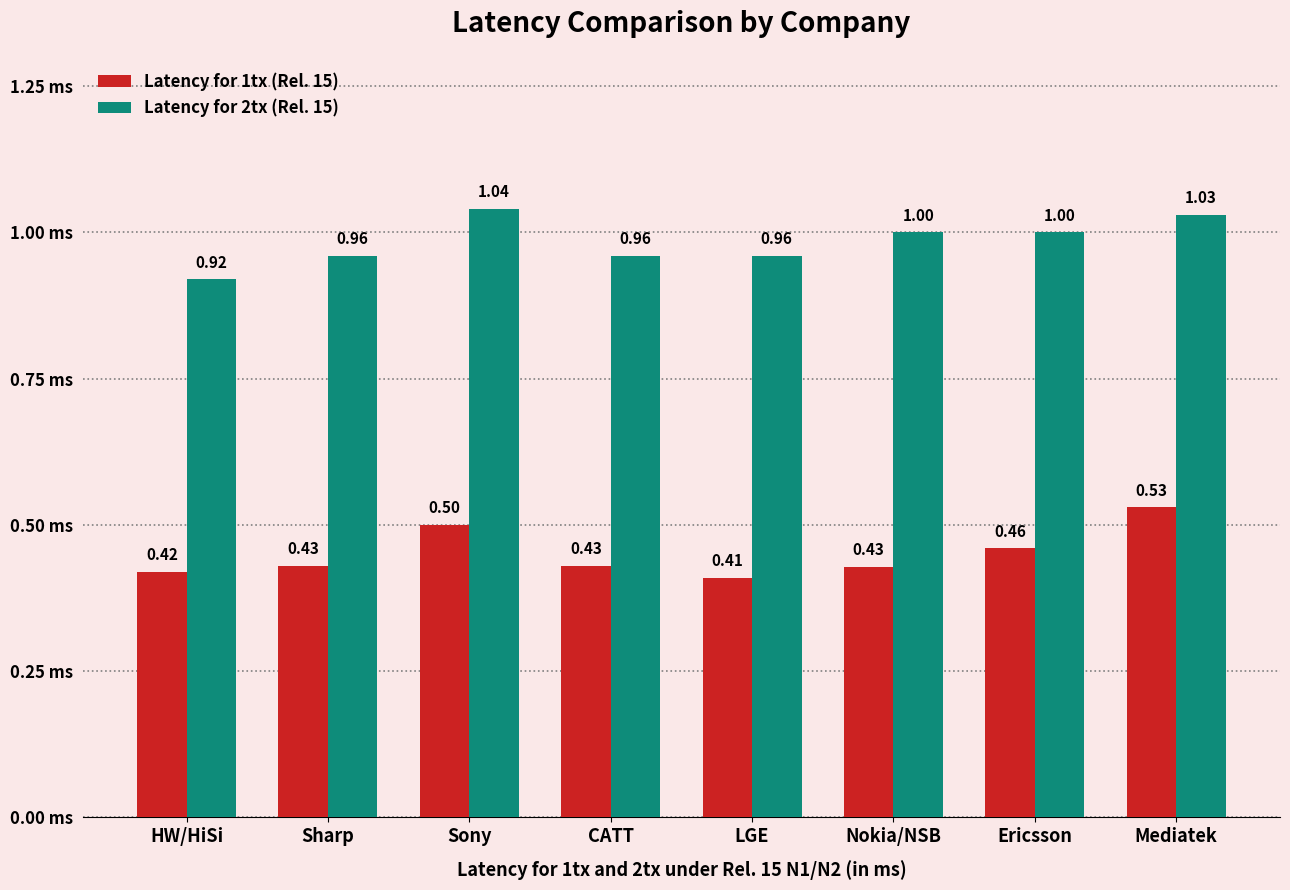

Count the Latency for 1tx (Rel. 15) values in the range 0 to 1.

8